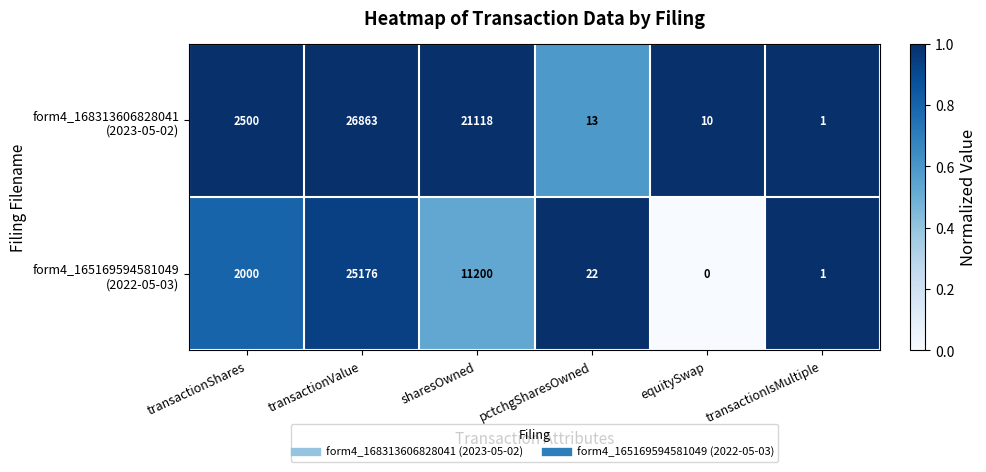

What is the greatest value displayed?

26863